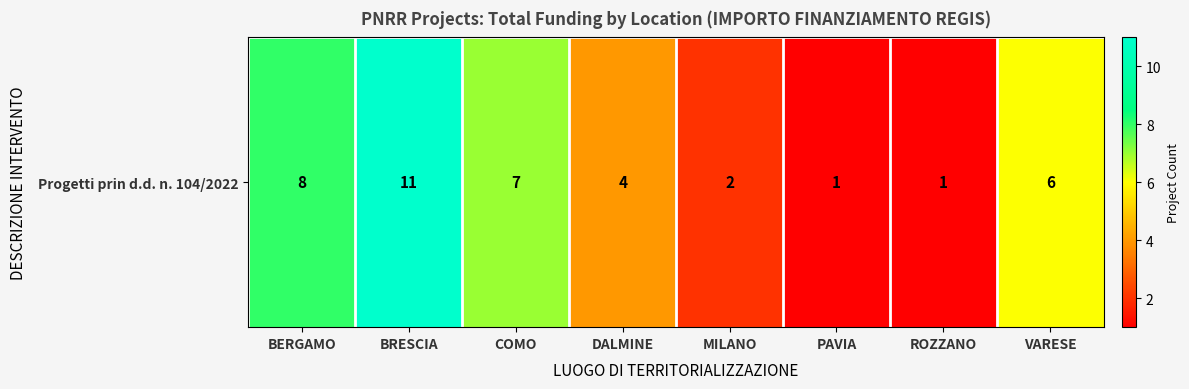

What is the ratio of the value at COMO to the value at MILANO?

3.5